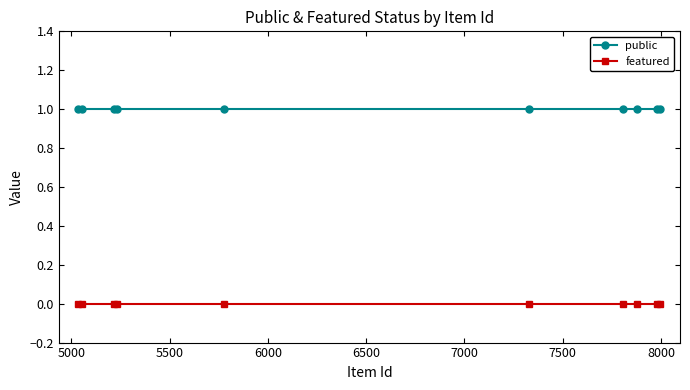

True or false: featured and public cross at least once.

False